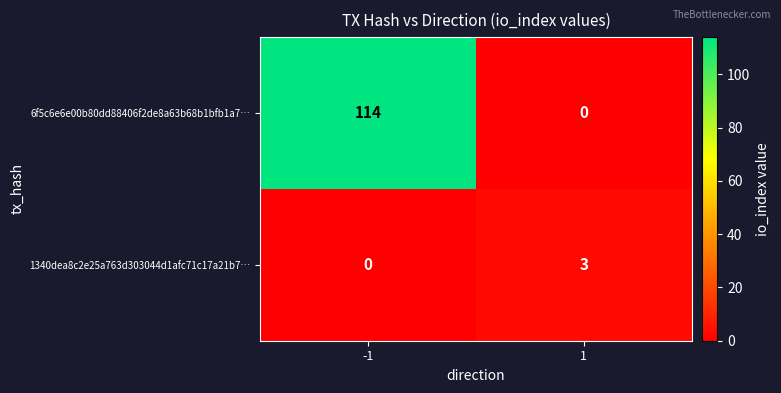

Between -1 and 1, which series saw the biggest shift?

6f5c6e6e00b80dd88406f2de8a63b68b1bfb1a7…